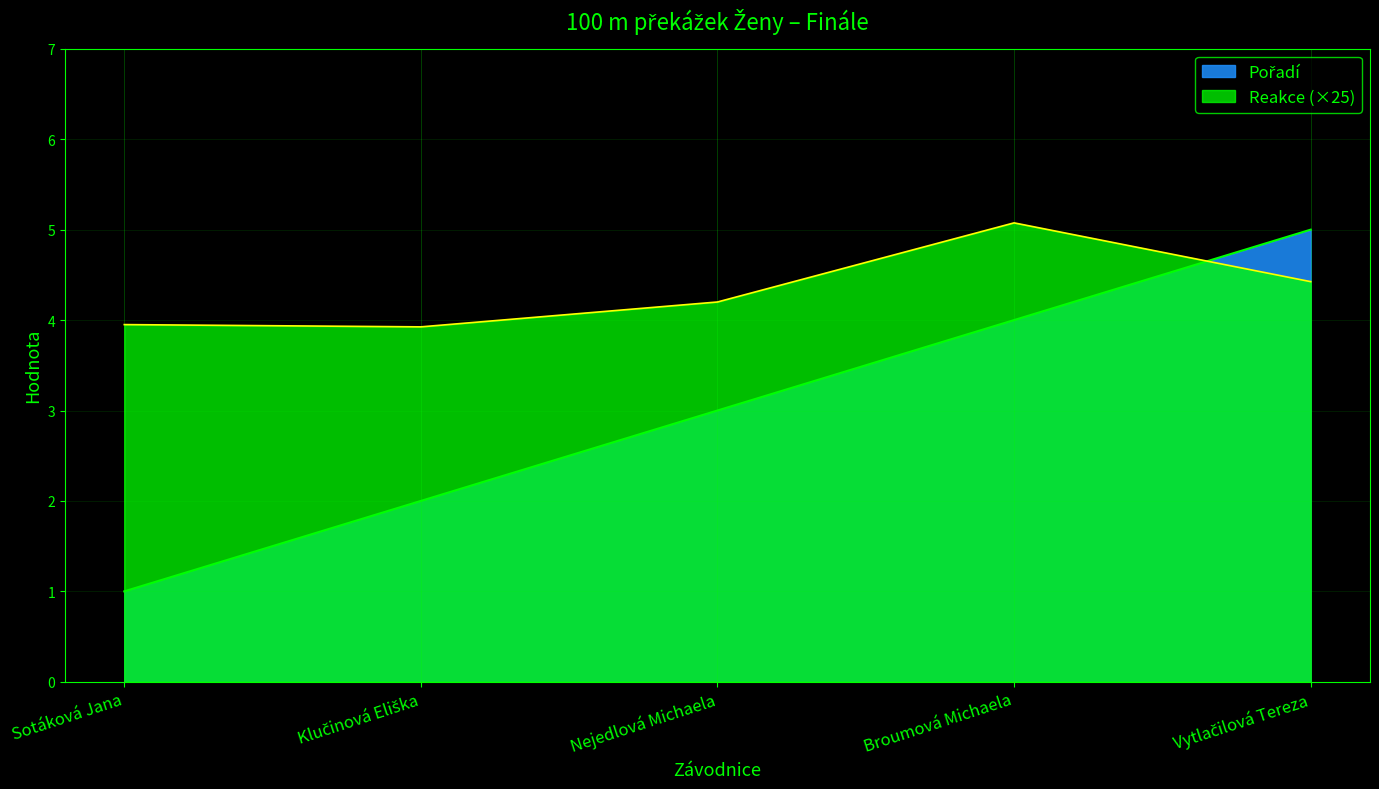

What is the total value across all series at Klučinová Eliška?

5.9